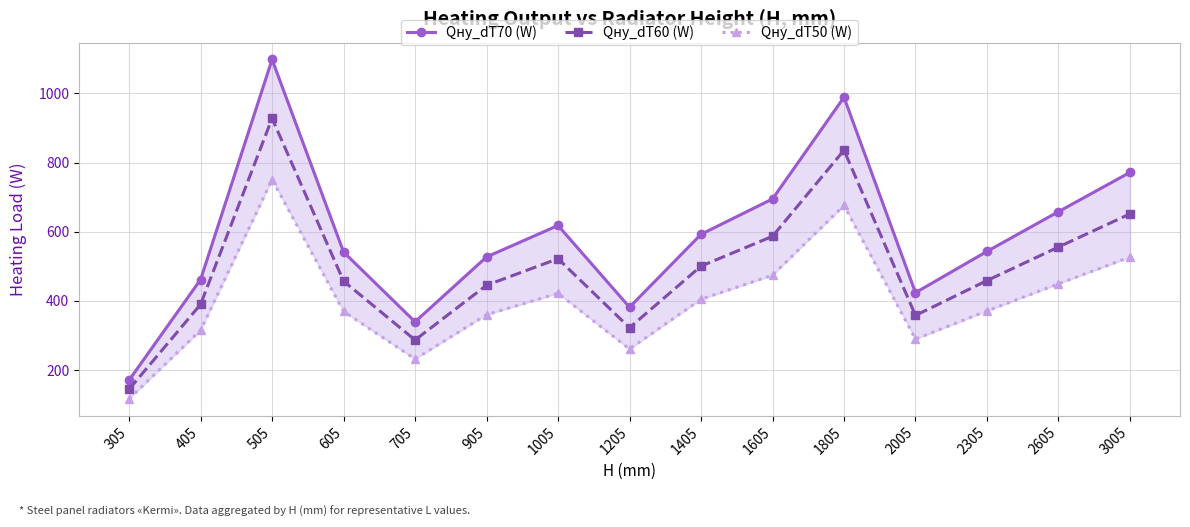

True or false: Qну_dT60 (W) and Qну_dT70 (W) cross at least once.

False